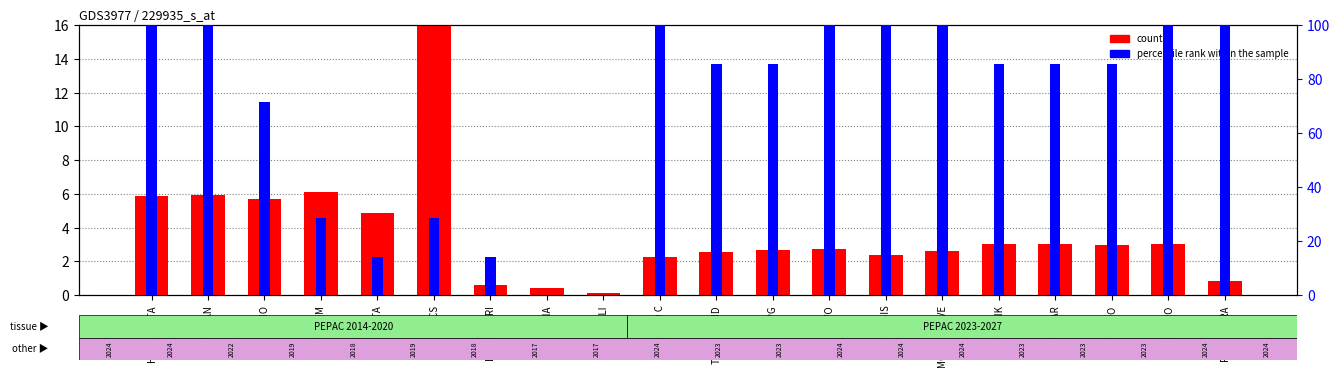

Reading right to left, extract all data points from this chart.

count: 0.8	3.0	2.9	3.0	3.0	2.6	2.4	2.7	2.7	2.6	2.3	0.1	0.4	0.6	100.0	4.9	6.1	5.7	5.9	5.9
percentile rank within the sample: 100.0	100.0	85.7	85.7	85.7	100.0	100.0	100.0	85.7	85.7	100.0	0.0	0.0	14.3	28.6	14.3	28.6	71.4	100.0	100.0